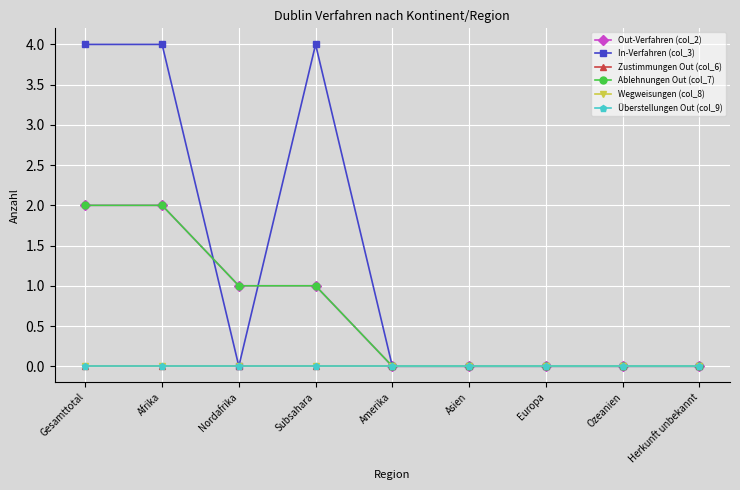

Does the chart have visible grid lines?

Yes